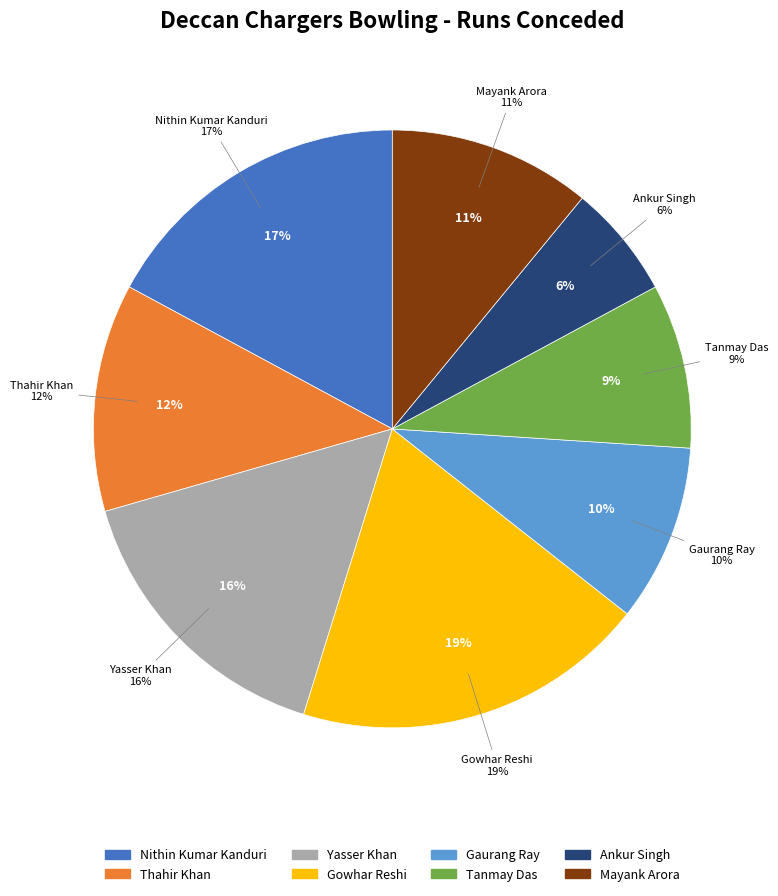

Which slice is the smallest?

Ankur Singh